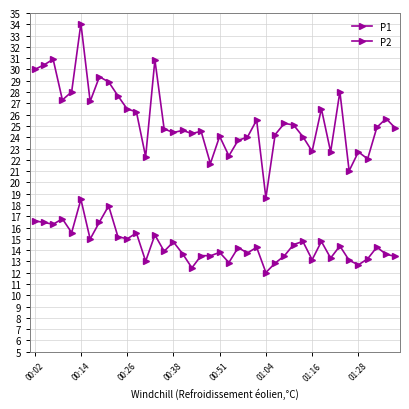

Does the chart display data point markers on the line(s)?

Yes